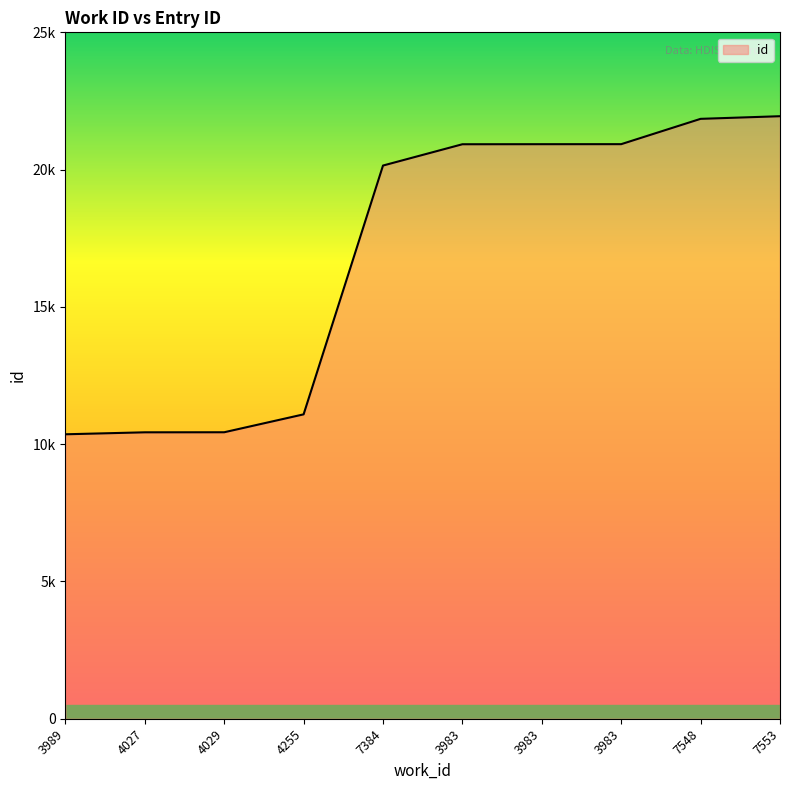

What is the minimum value shown in the chart?

10360